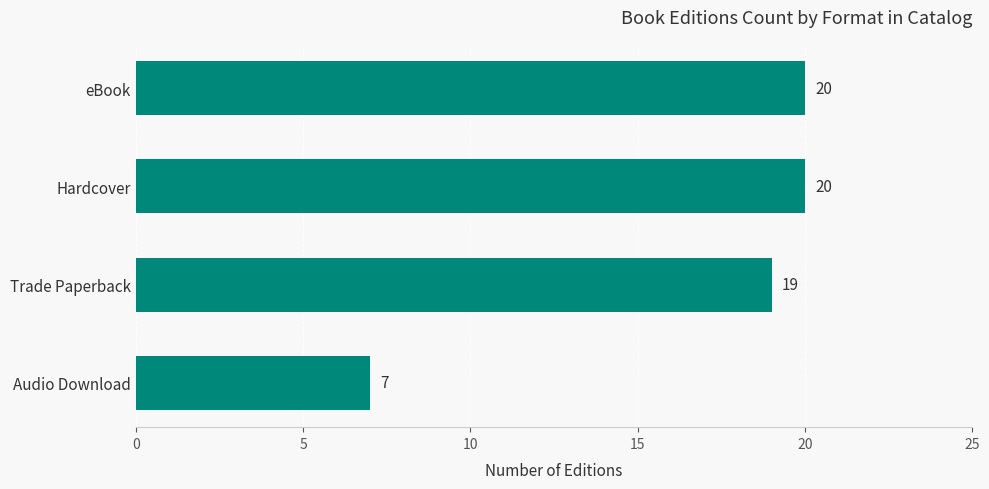

What is the smallest value displayed?

7